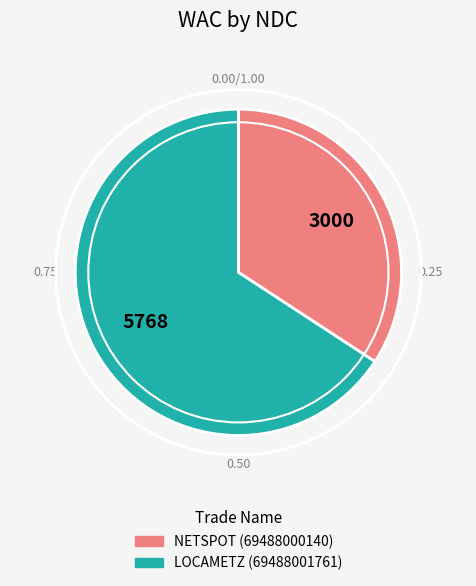

Is there any slice that represents more than half of the pie?

Yes